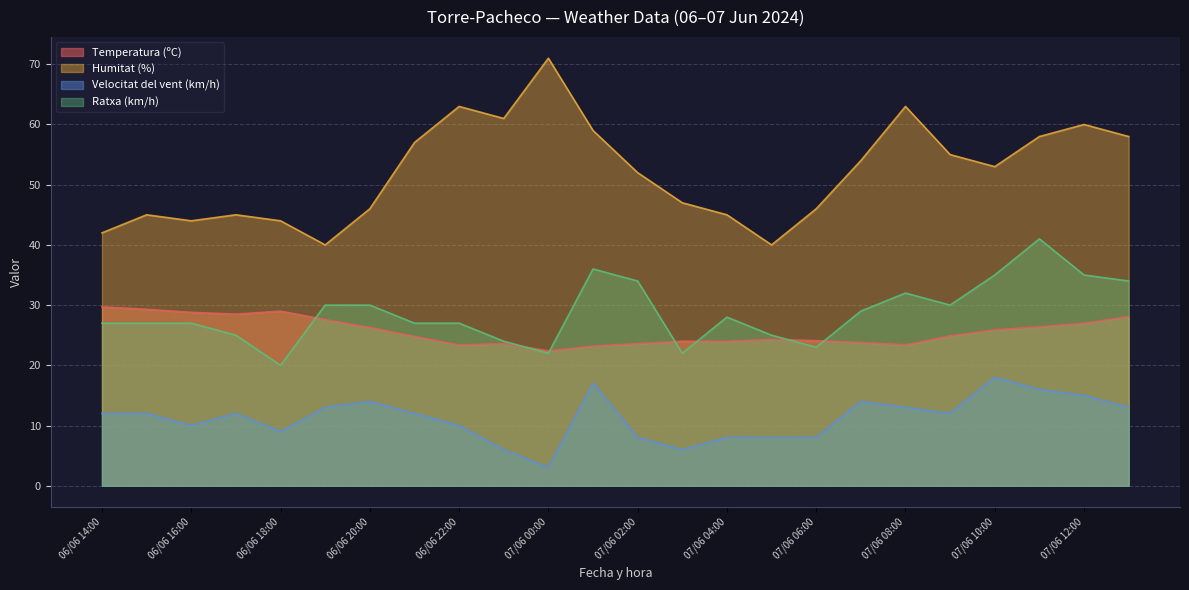

How many data points does each series have?

24